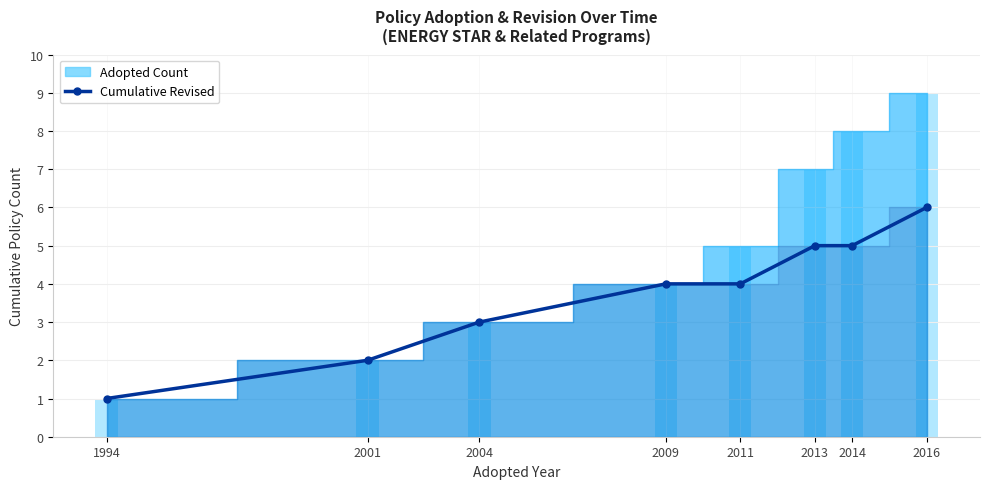

The value of Cumulative Revised at 2016 is 8. True or false?

False